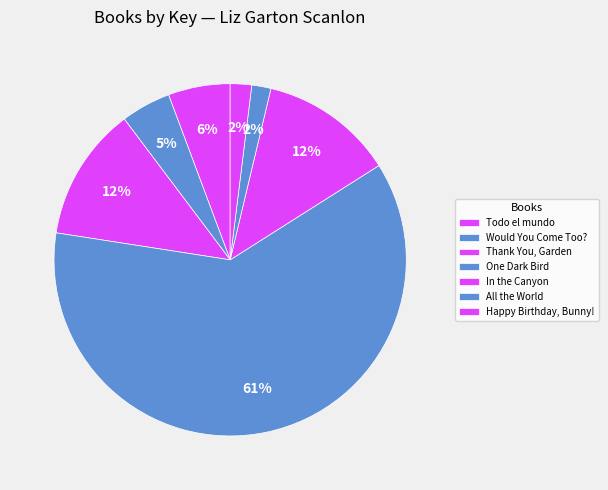

How many segments does this pie chart have?

7